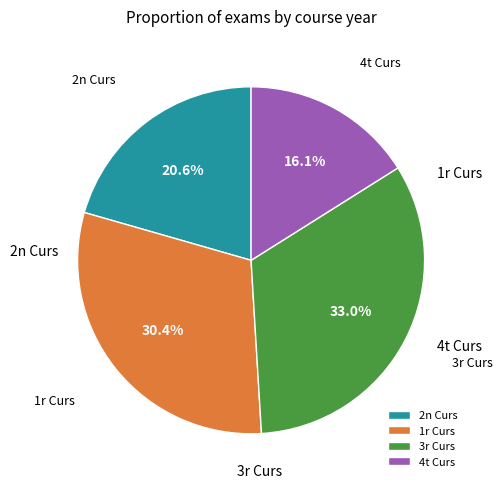

Do 1r Curs and 2n Curs together represent more than half of the pie?

Yes